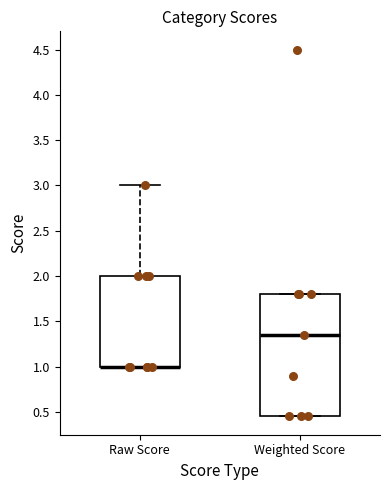

Reading left to right, transcribe this box plot: for each box, give where its median line is, the range the box spans, and where its two whiskers end, as read against the y-axis. The values are not printed on the chart, so give them approximately, as read against the axis.

Raw Score: median 1.00 (drawn on the box's lower edge), box 1.00 to 2.00, whiskers 1.00 to 3.00
Weighted Score: median 1.35, box 0.45 to 1.80, whiskers 0.45 to 1.80